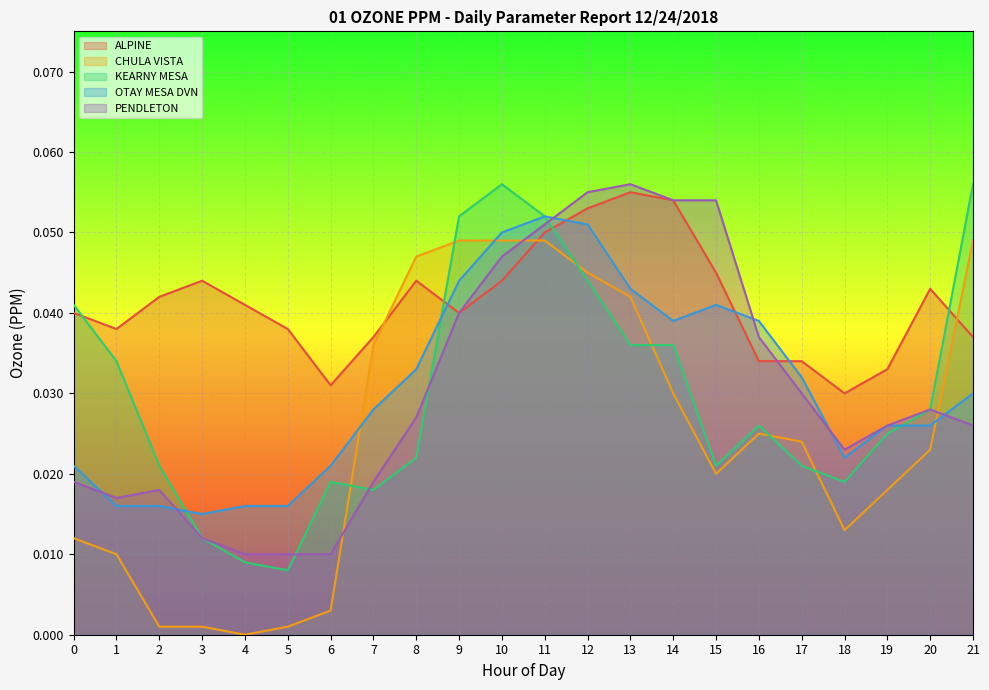

At which category does OTAY MESA DVN reach its first local peak?

11